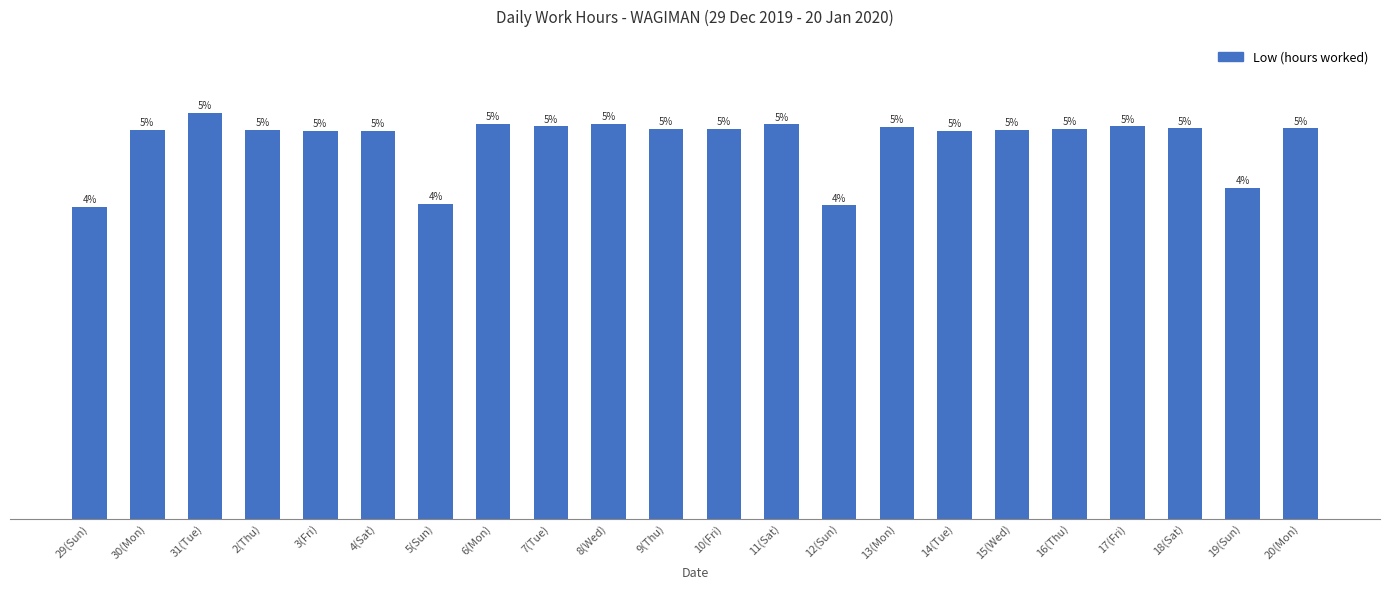

What position from the left is 14(Tue)?

16